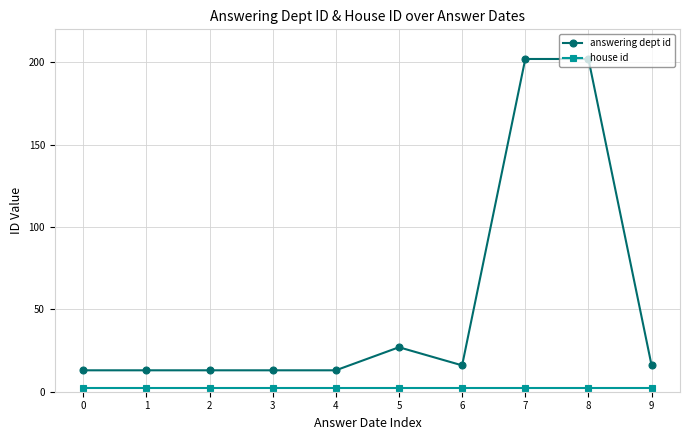

True or false: answering dept id has a value of 23 at 0.

False